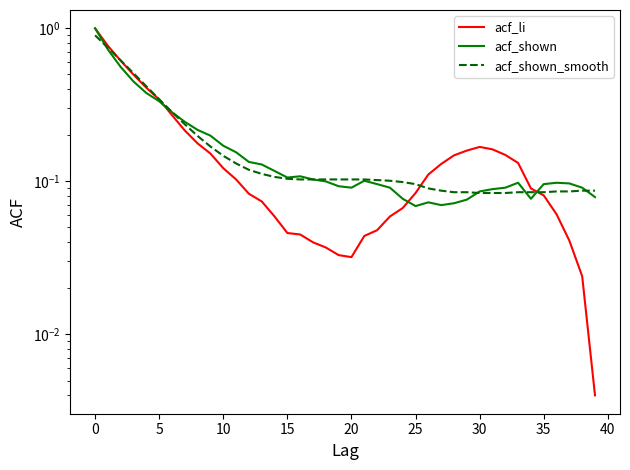

Read the acf_li value at 32.

0.1